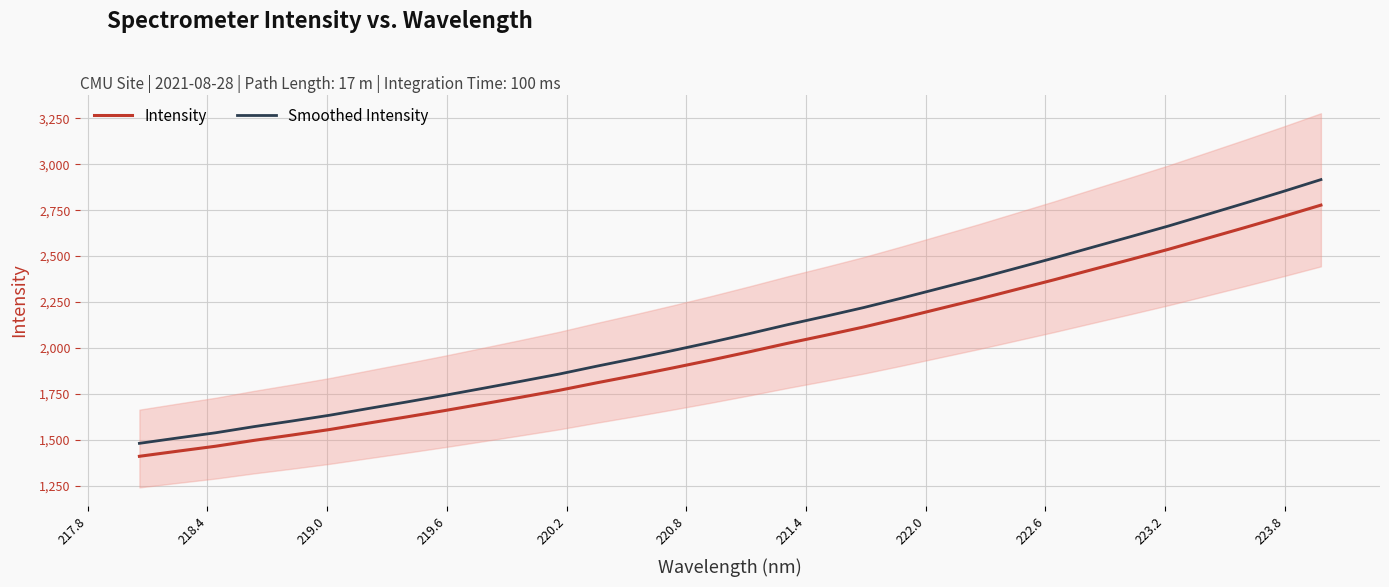

What is the lowest value of the Intensity series?

1410.4